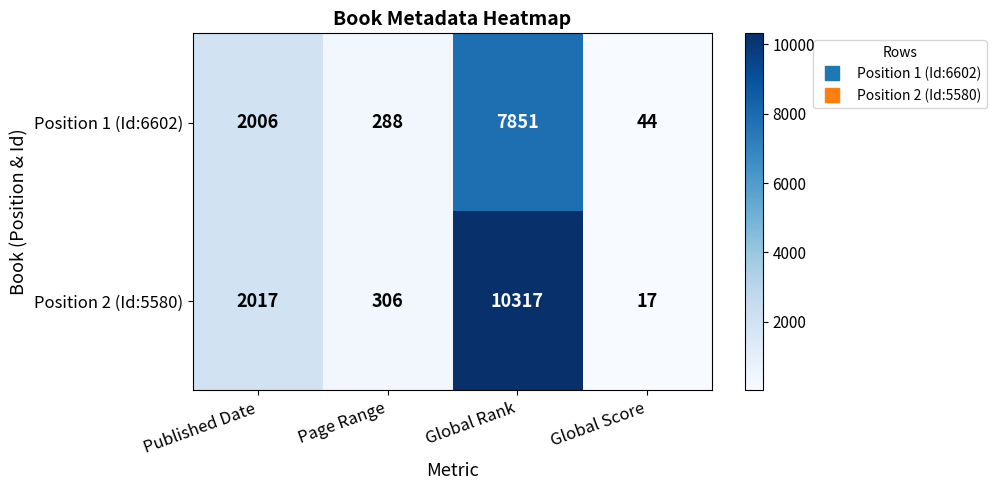

What is the sum of all Position 1 (Id:6602) values?

10189